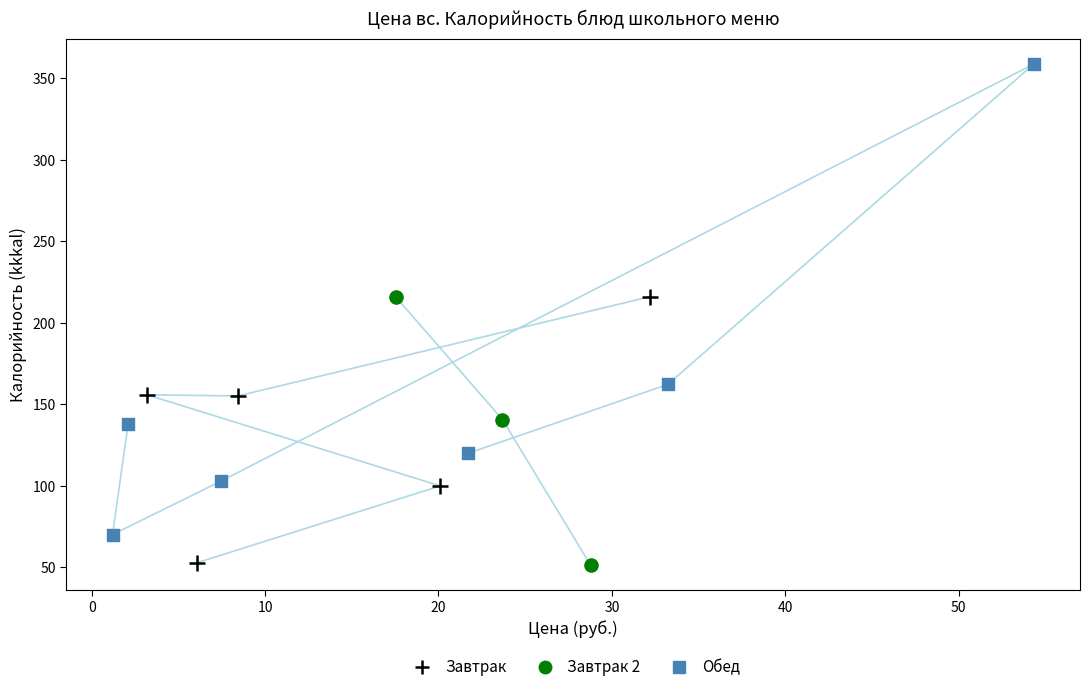

Which series has the widest spread of Y values?

Обед